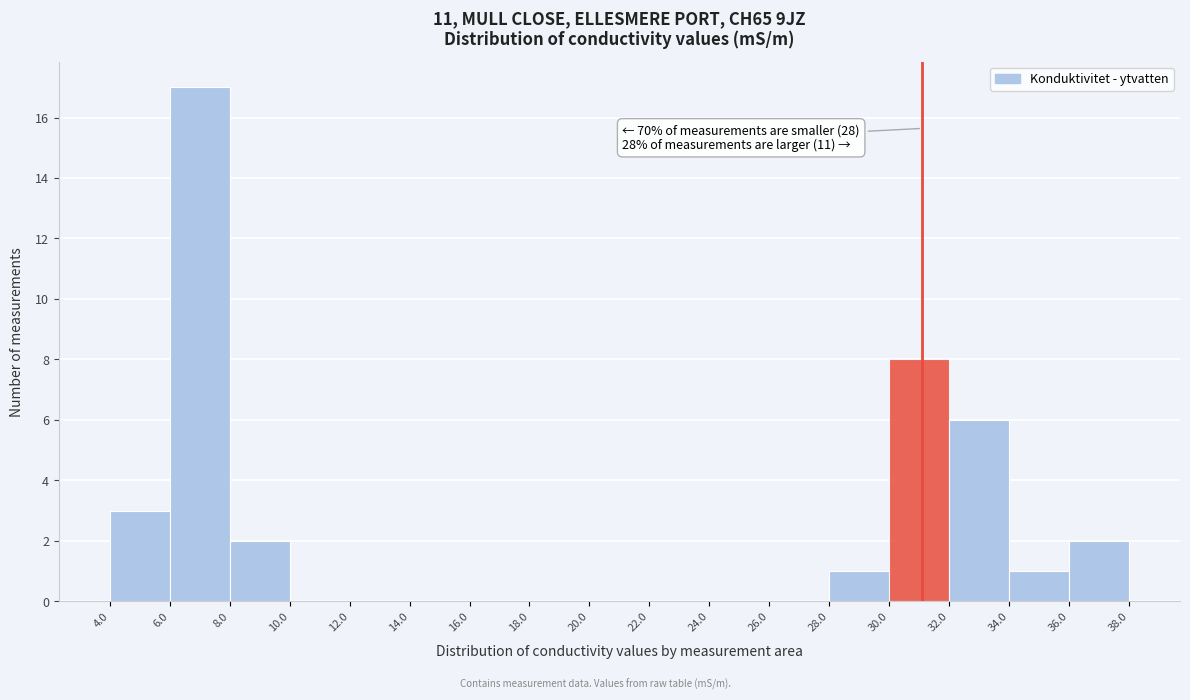

Which range on the x-axis has the tallest bar?

6.0 to 8.0